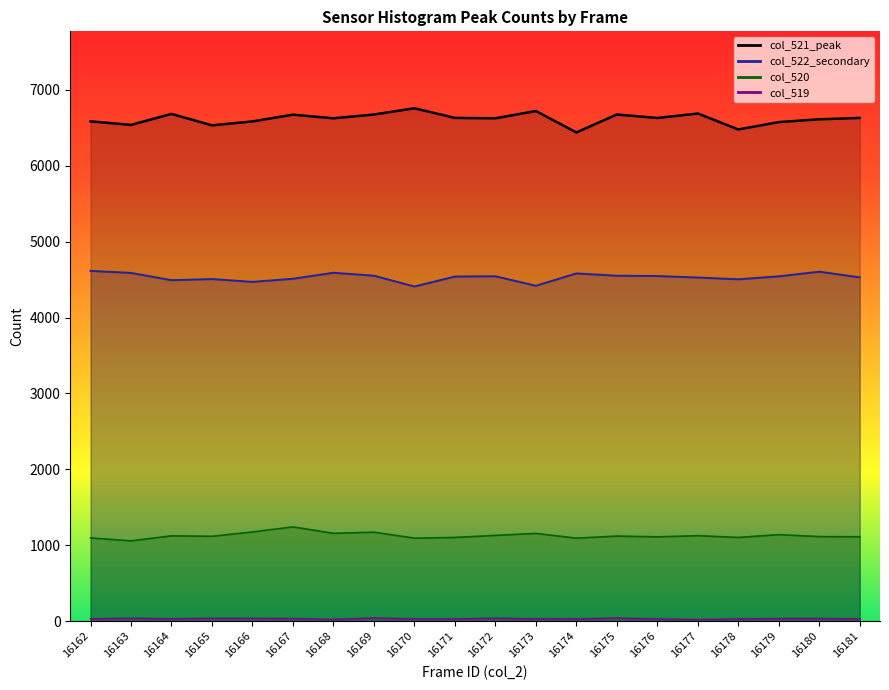

True or false: col_521_peak has more than 1 interior local peaks.

True